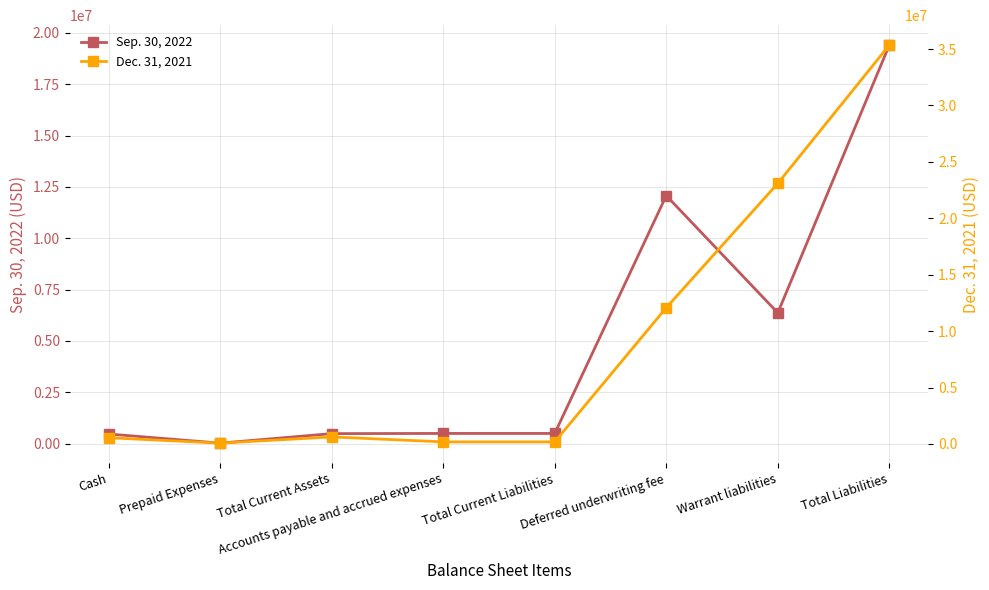

What is the difference between the maximum and second lowest values in the Sep. 30, 2022 series?

18944814